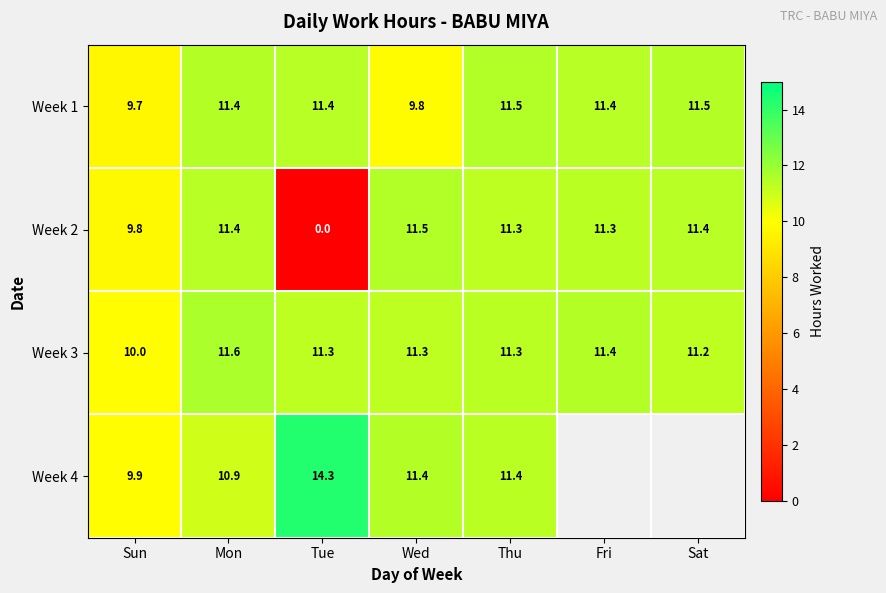

Which category has the lowest value across all series?

Tue